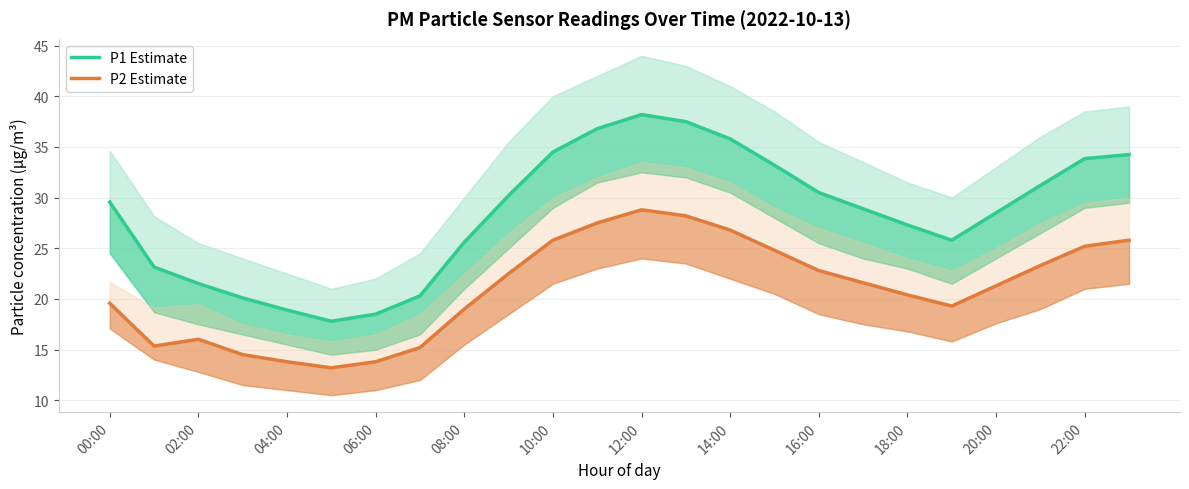

What position from the right is 18:00?

6